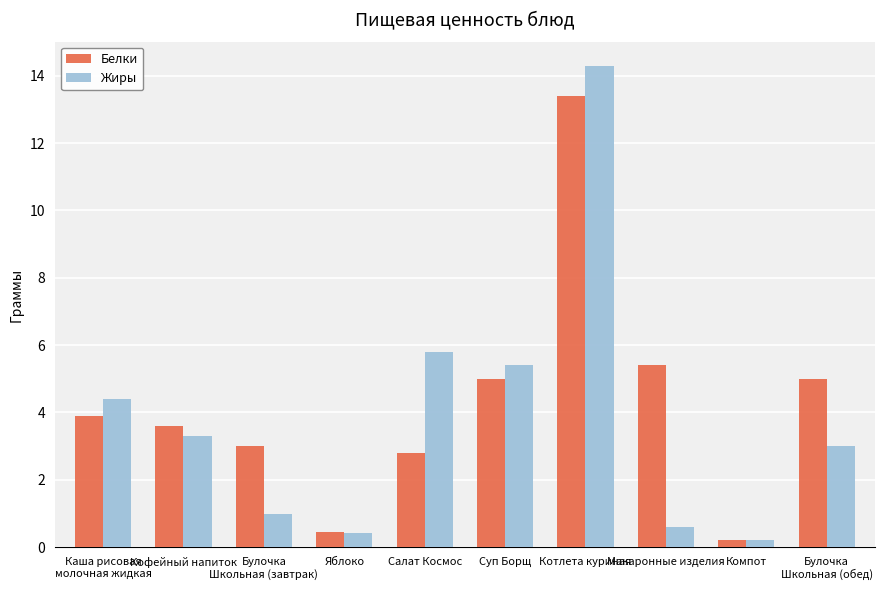

What is the sum of the Белки values at Компот and Котлета куриная?

13.6